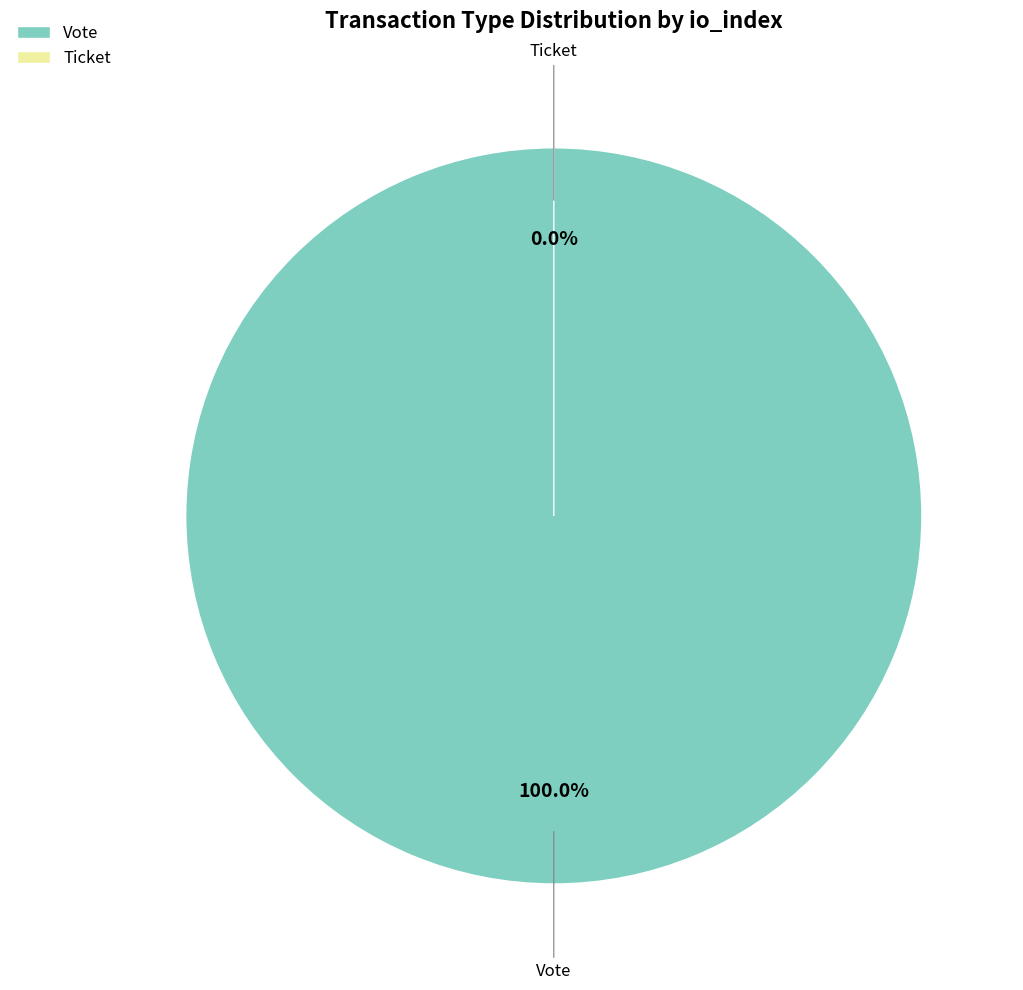

Is it true that Ticket is 0% of the pie?

True